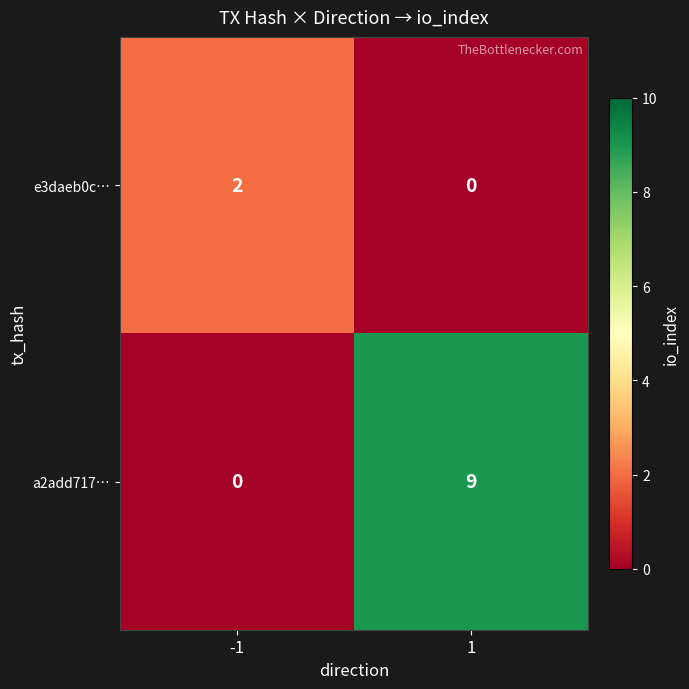

Which series changed the most between -1 and 1?

a2add717…